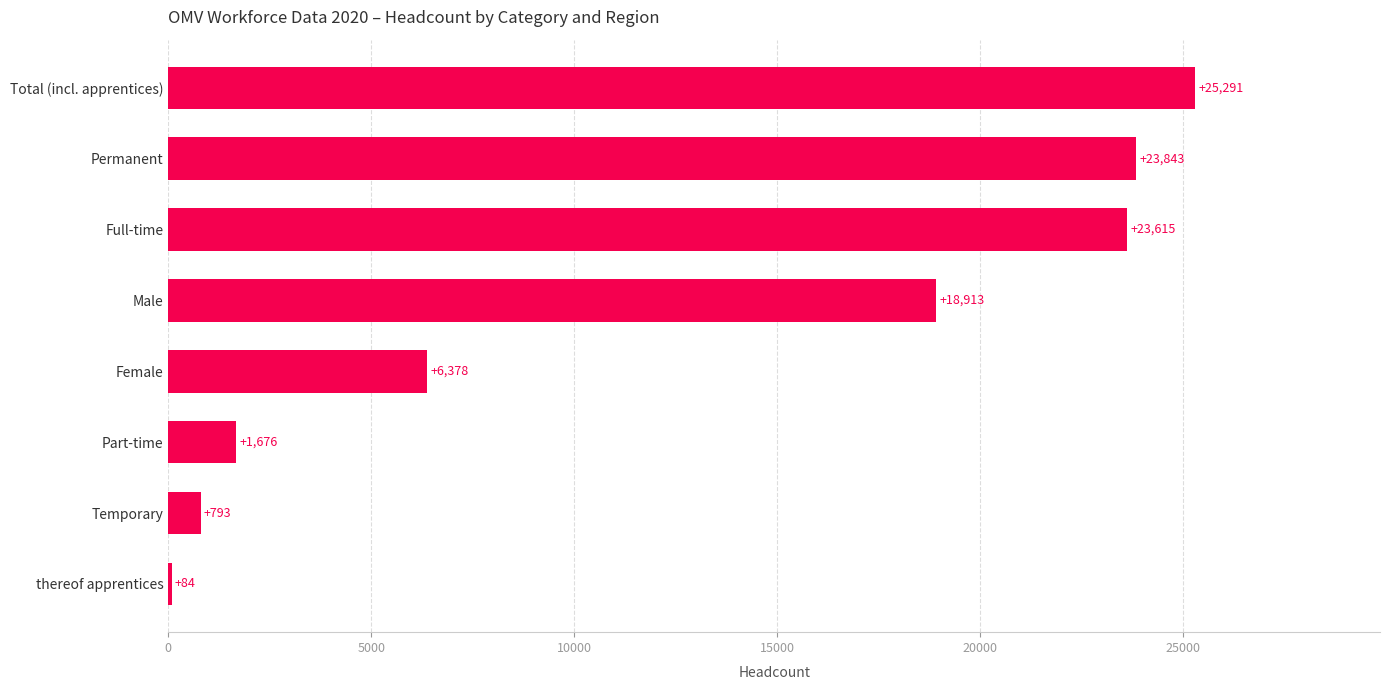

What is the average value?

12574.1